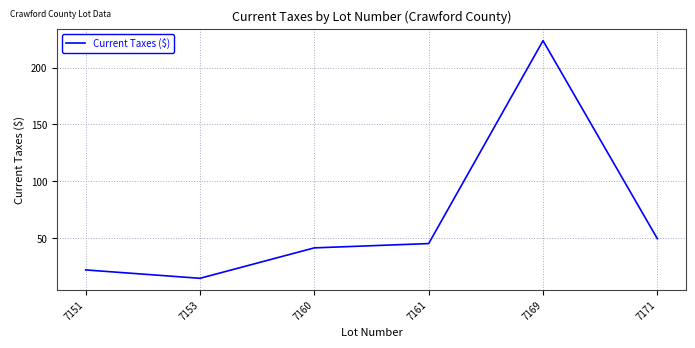

Where is the first local minimum?

7153